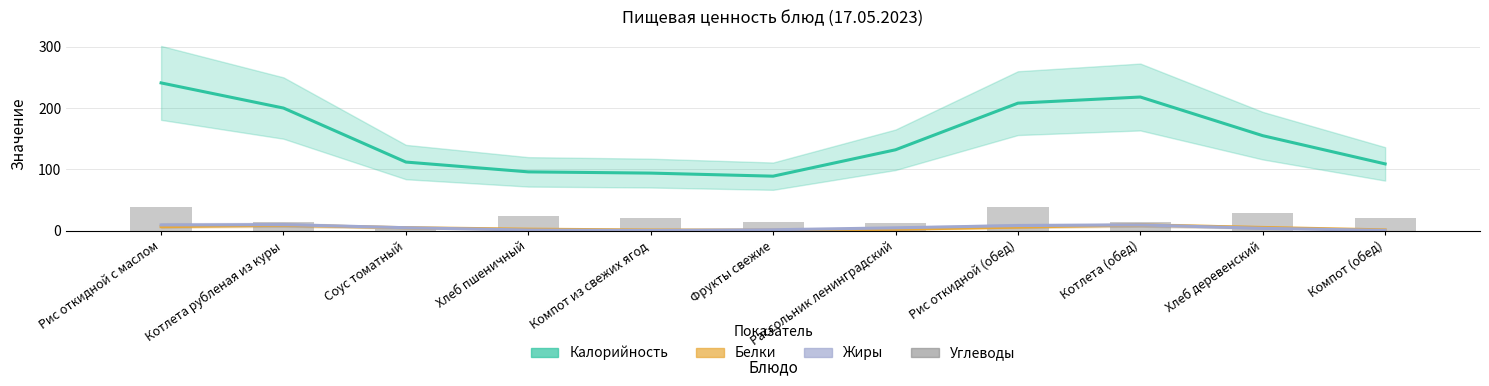

Which series has the largest total across all categories?

Калорийность